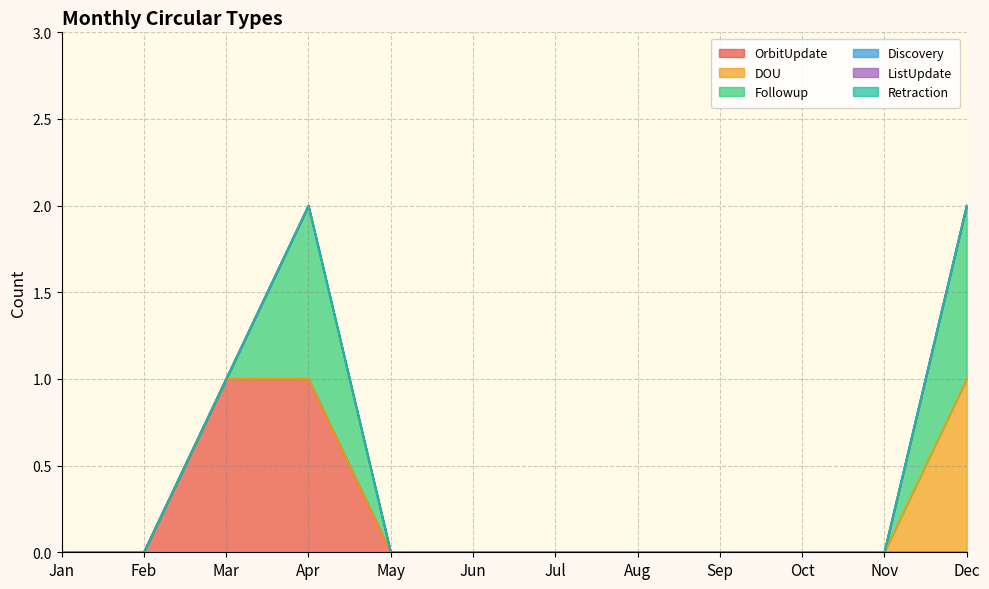

What are all the series names shown in the legend?

OrbitUpdate, DOU, Followup, Discovery, ListUpdate, Retraction